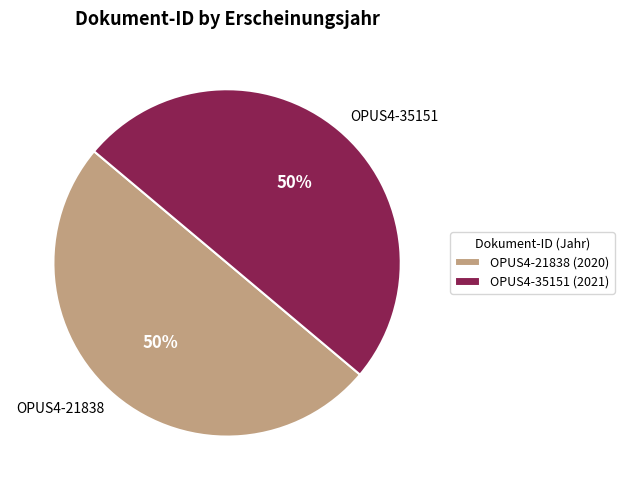

What is the ratio of the value at OPUS4-21838 to the value at OPUS4-35151?

1.0